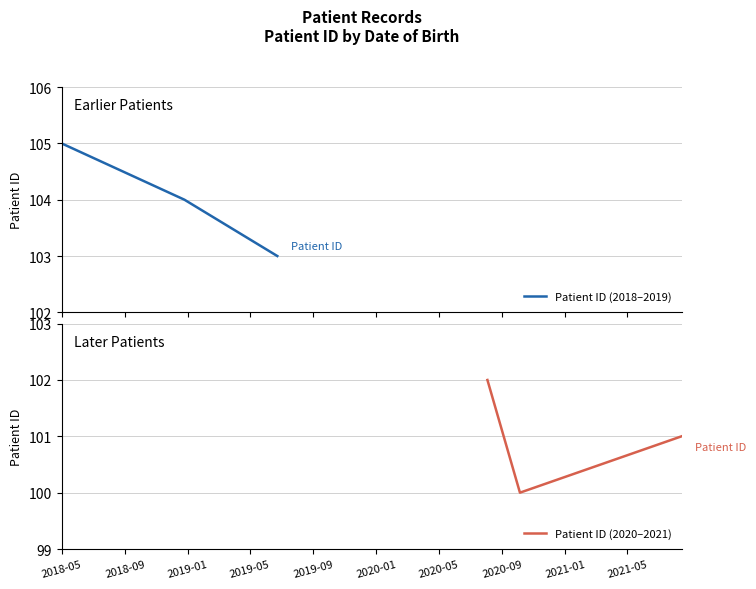

What is the average value of the Patient ID (2020–2021) series?

101